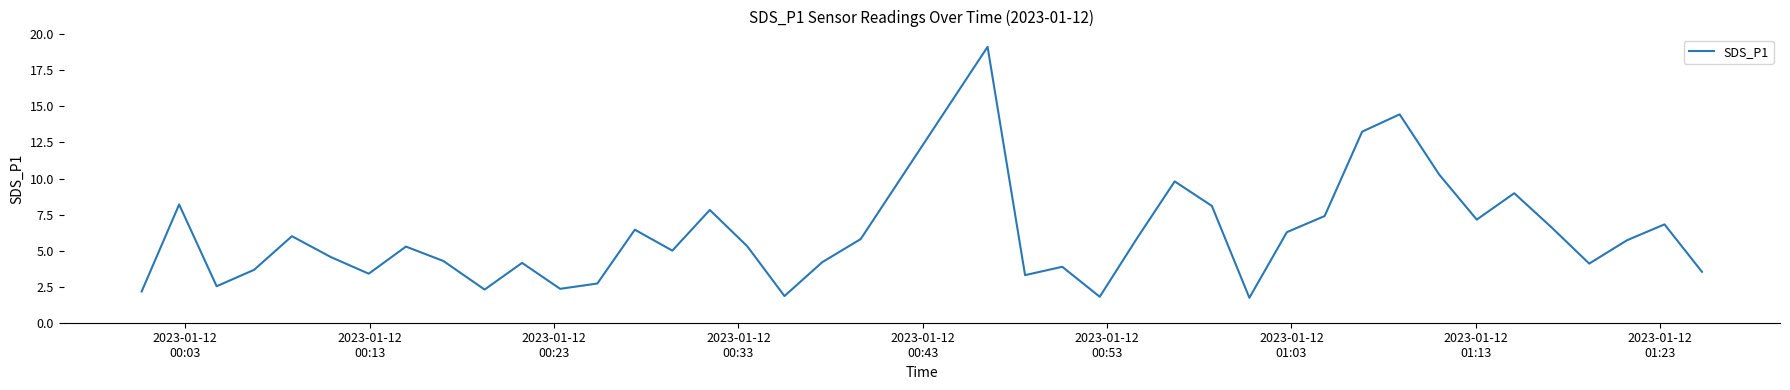

What is the maximum value shown in the chart?

19.1